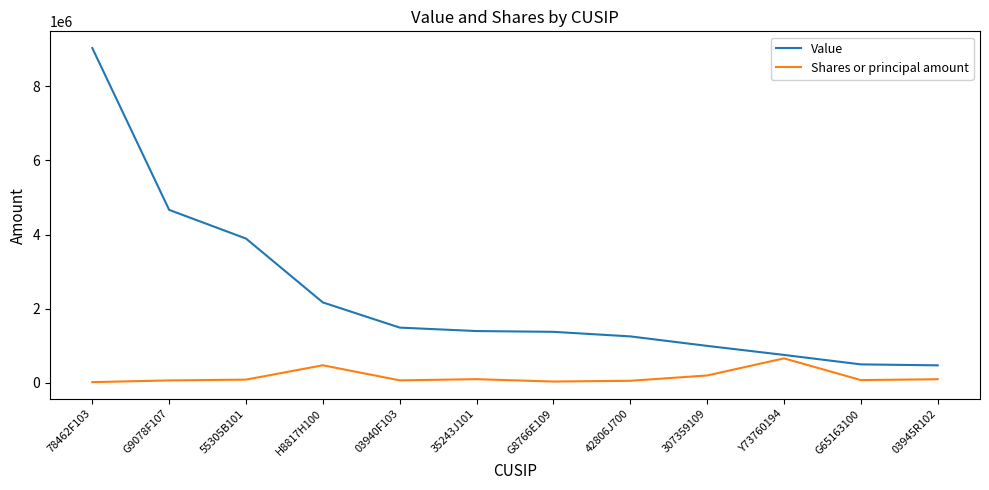

At which category does the chart reach its peak across all series?

78462F103